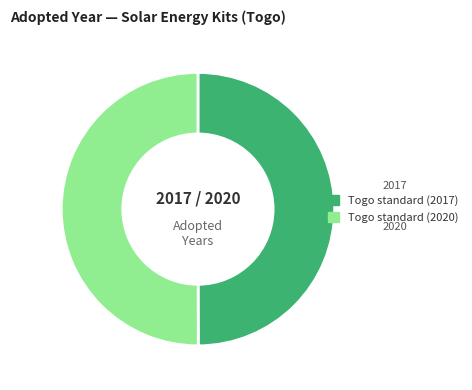

Is it true that Togo standard (2017) is 50% of the pie?

True